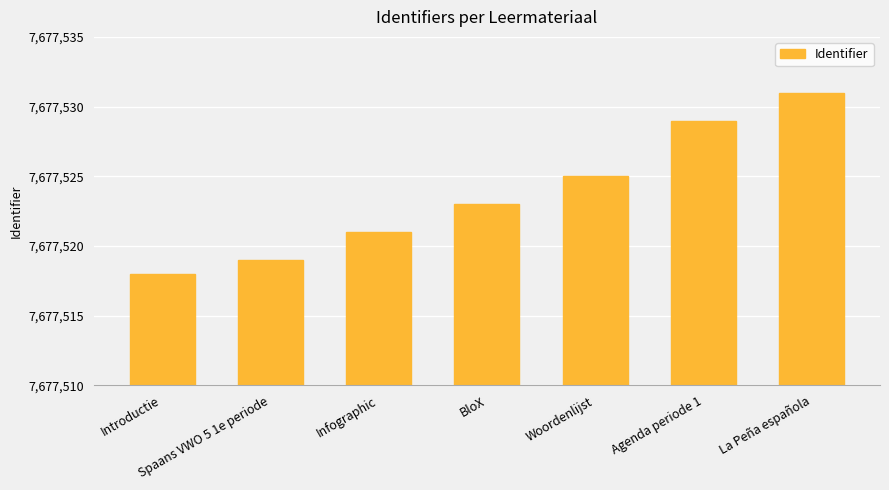

The chart shows a value of 12334846 at Woordenlijst. True or false?

False